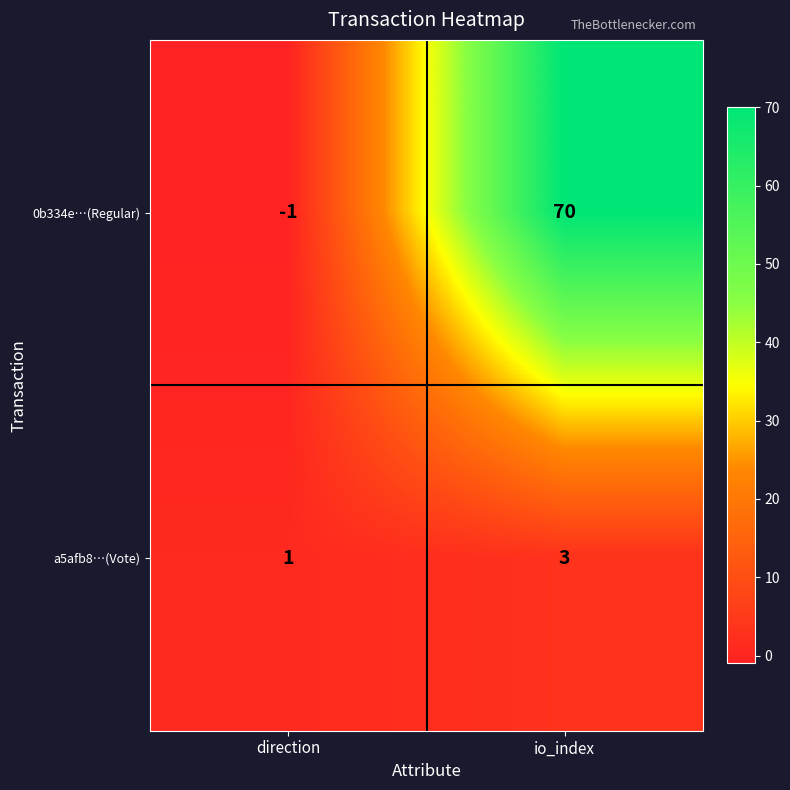

Rank the series by their average value, from highest to lowest.

0b334e…(Regular), a5afb8…(Vote)